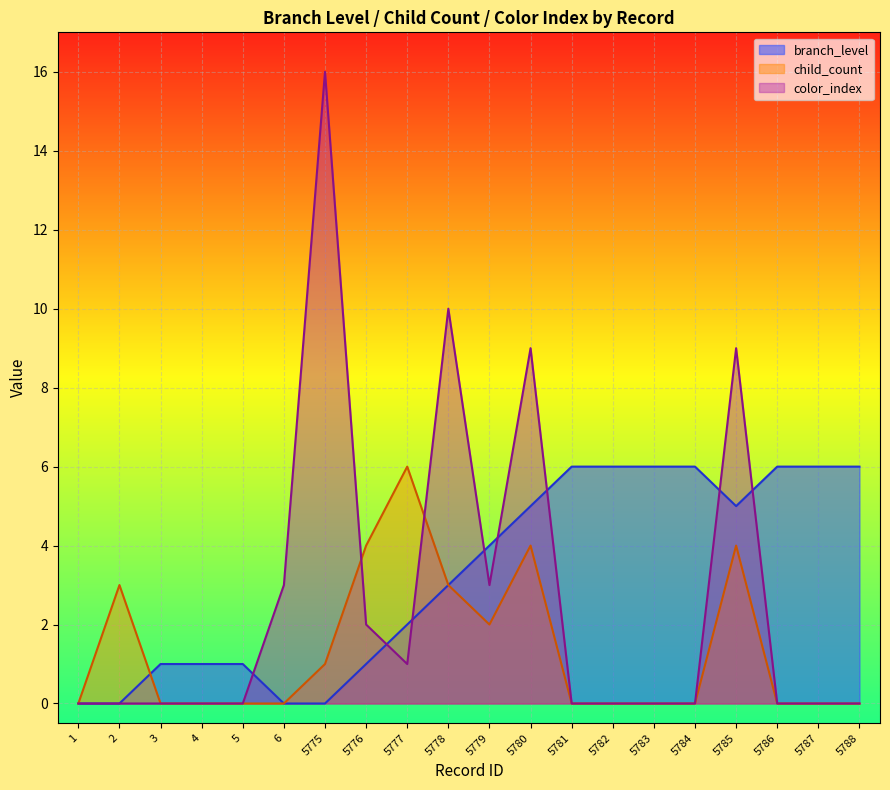

What is the difference between the second highest and minimum values in the child_count series?

4